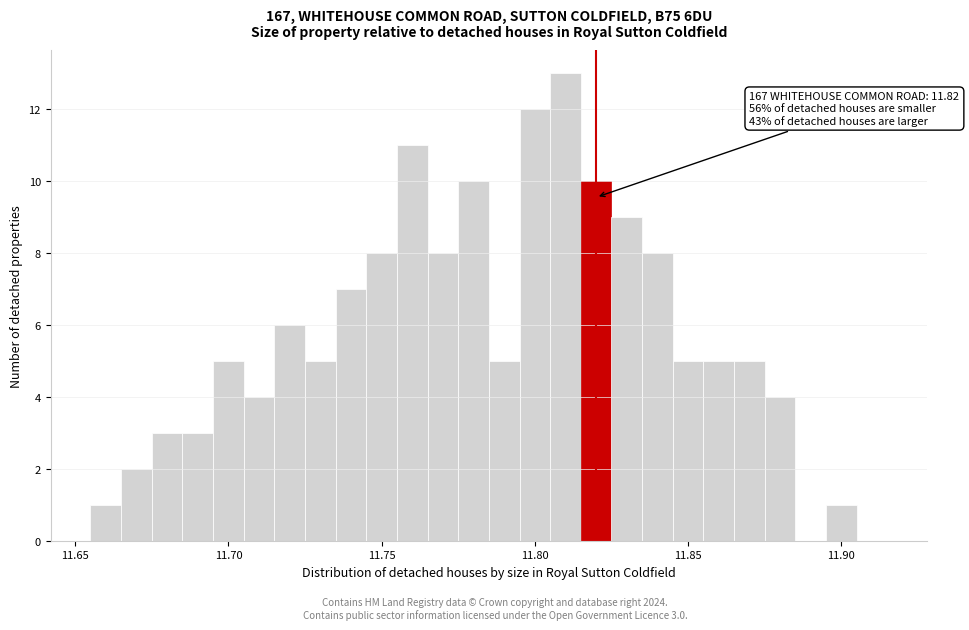

Around what value on the x-axis is the tallest bar? Give the approximate position of its centre, as read against the axis.

11.810